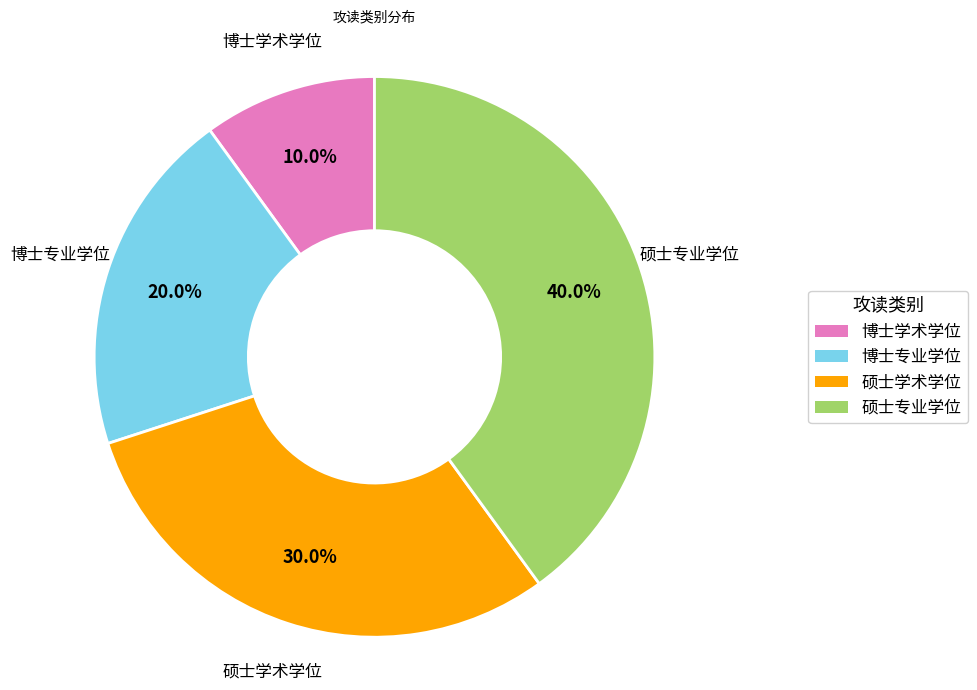

Combined, what portion of the pie is 硕士专业学位 and 博士学术学位?

50.0%